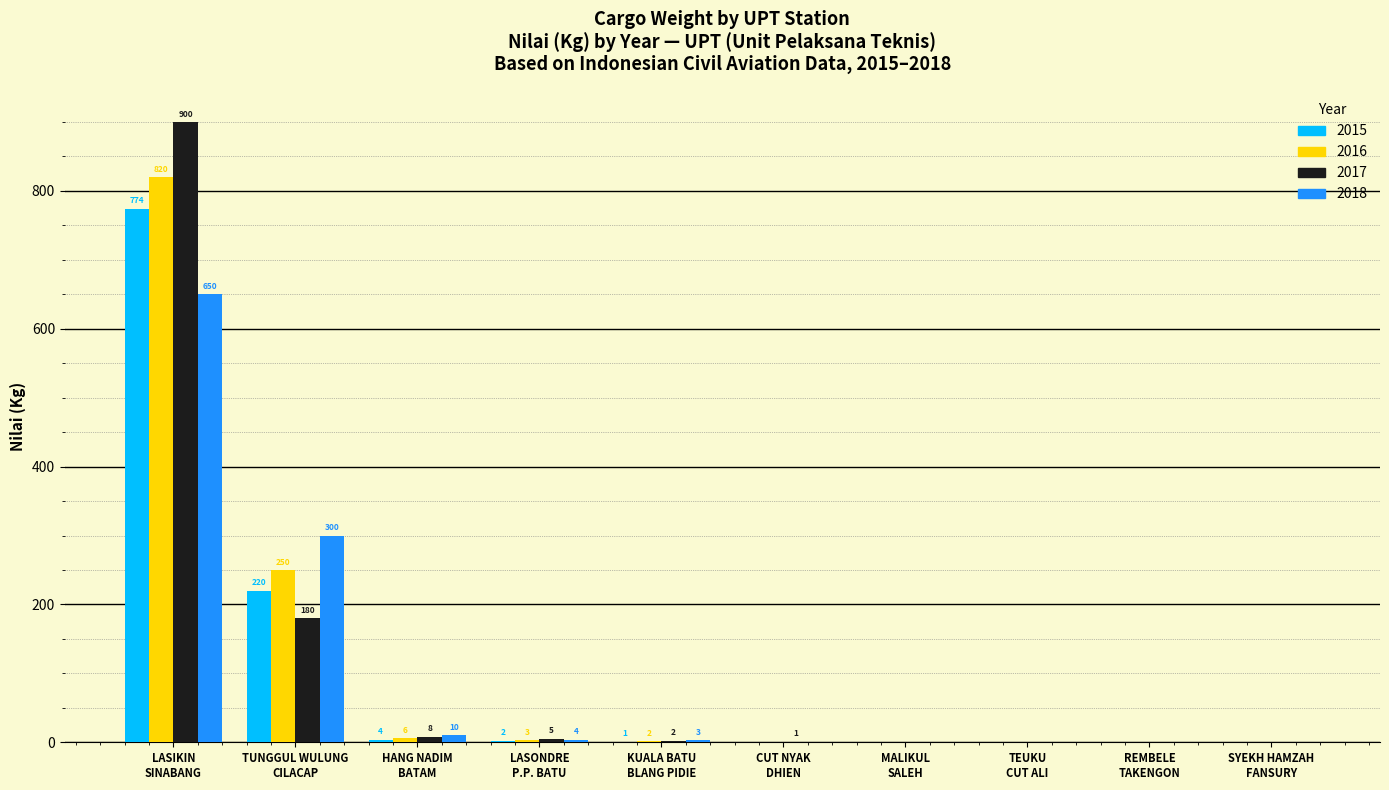

Which category has the highest value in the 2018 series?

LASIKIN
SINABANG